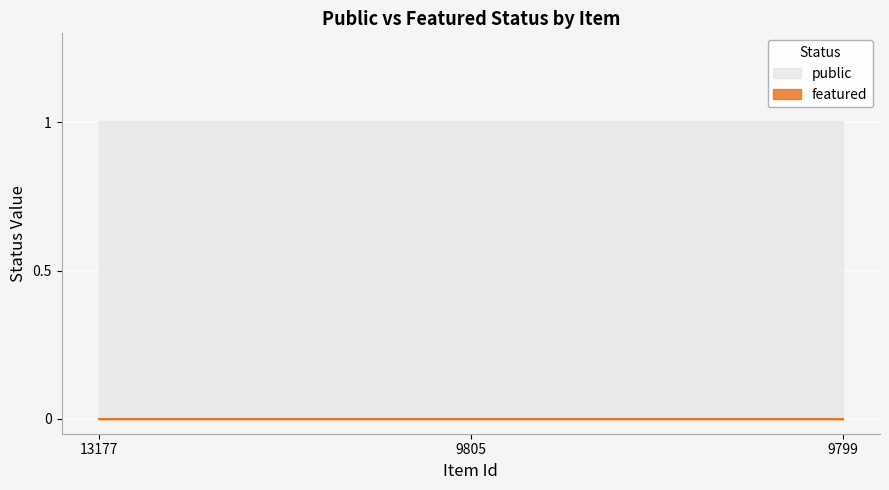

Rank the series by their maximum value, from lowest to highest.

featured, public